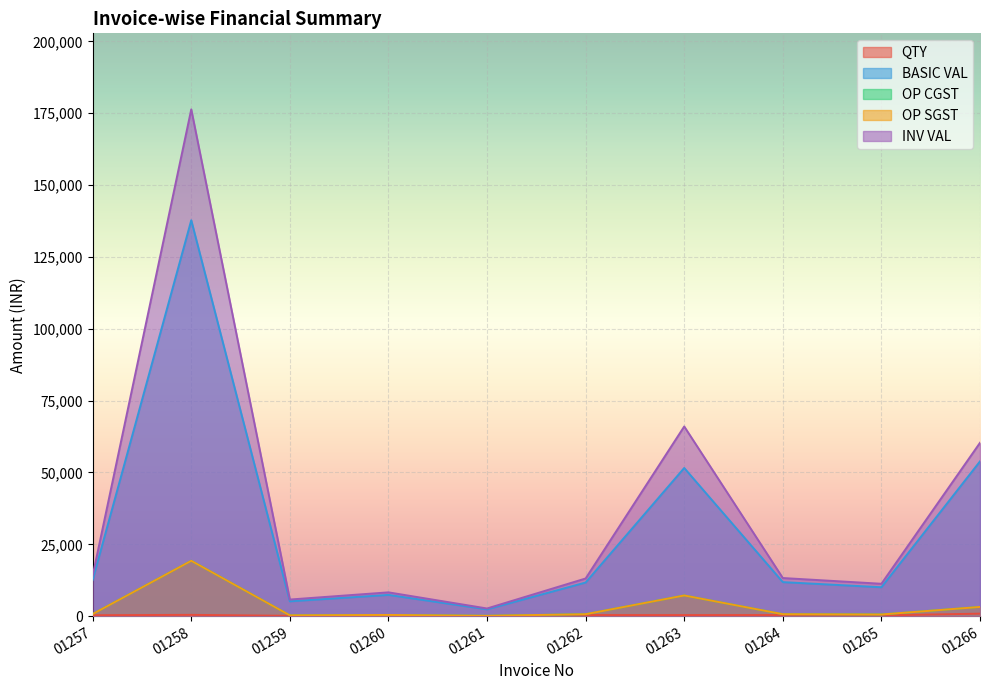

What is the average value of the OP CGST series?

3341.5